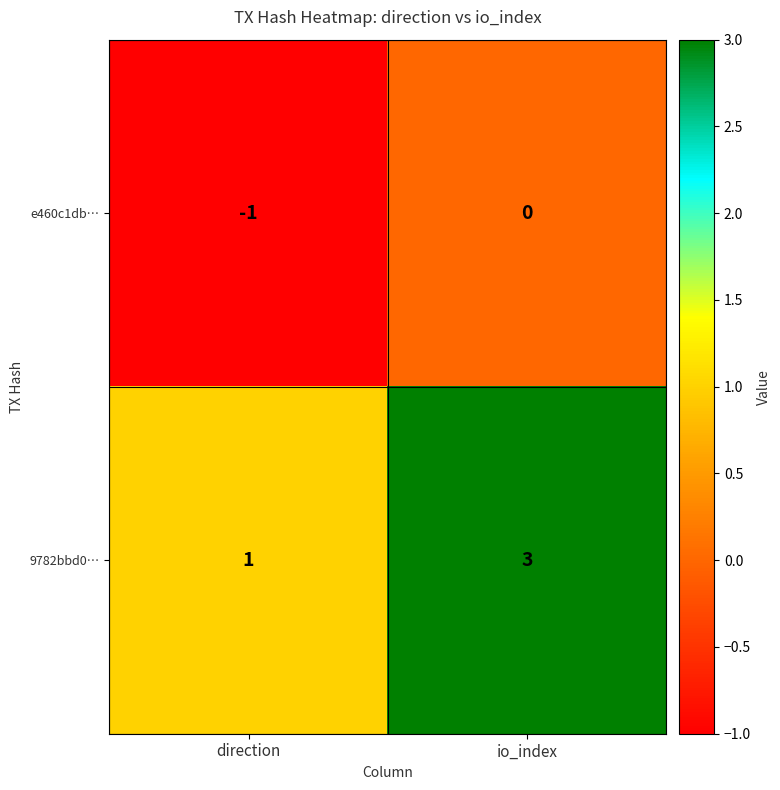

Reading left to right, what are all the values shown in this chart?

e460c1db…: -1	0
9782bbd0…: 1	3